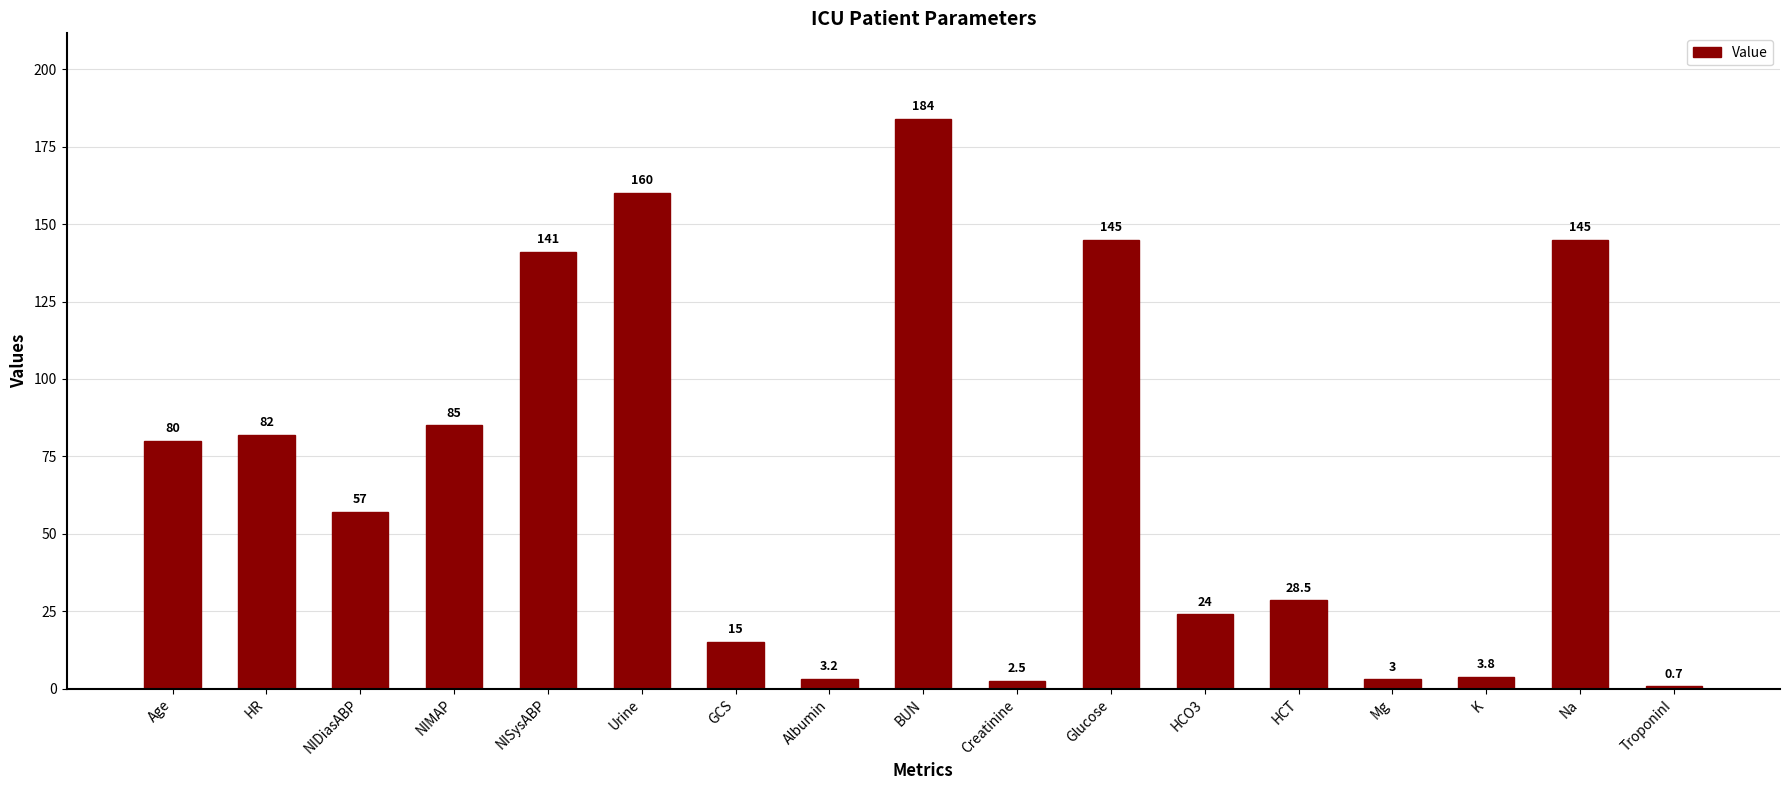

True or false: the data shows 45.6 at HCT.

False